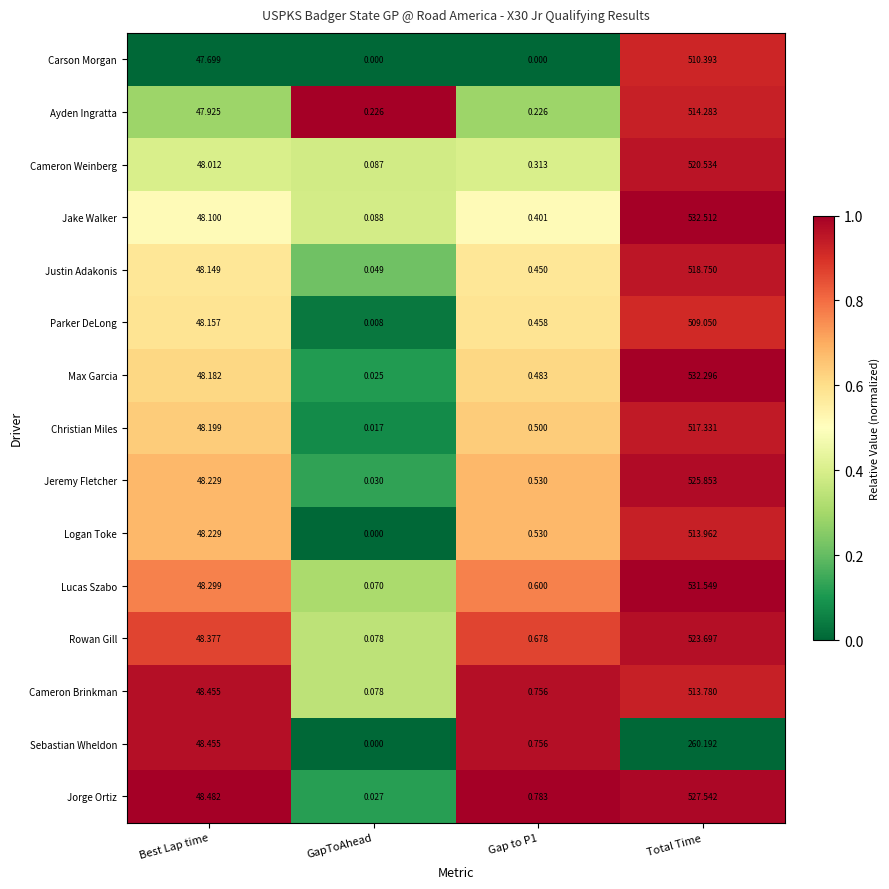

Count the number of categories in the chart.

4